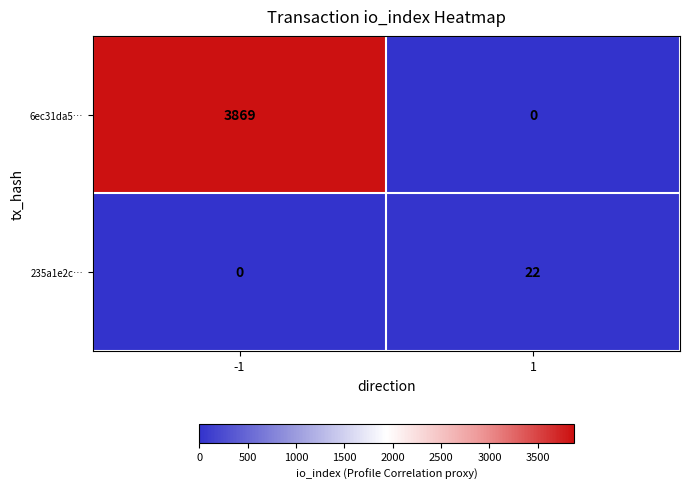

At which category is the sum across all series the highest?

-1